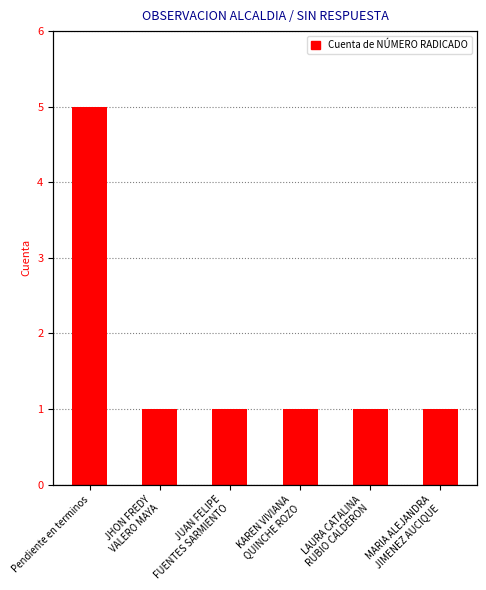

Are the bars grouped side by side (vs. stacked)?

No